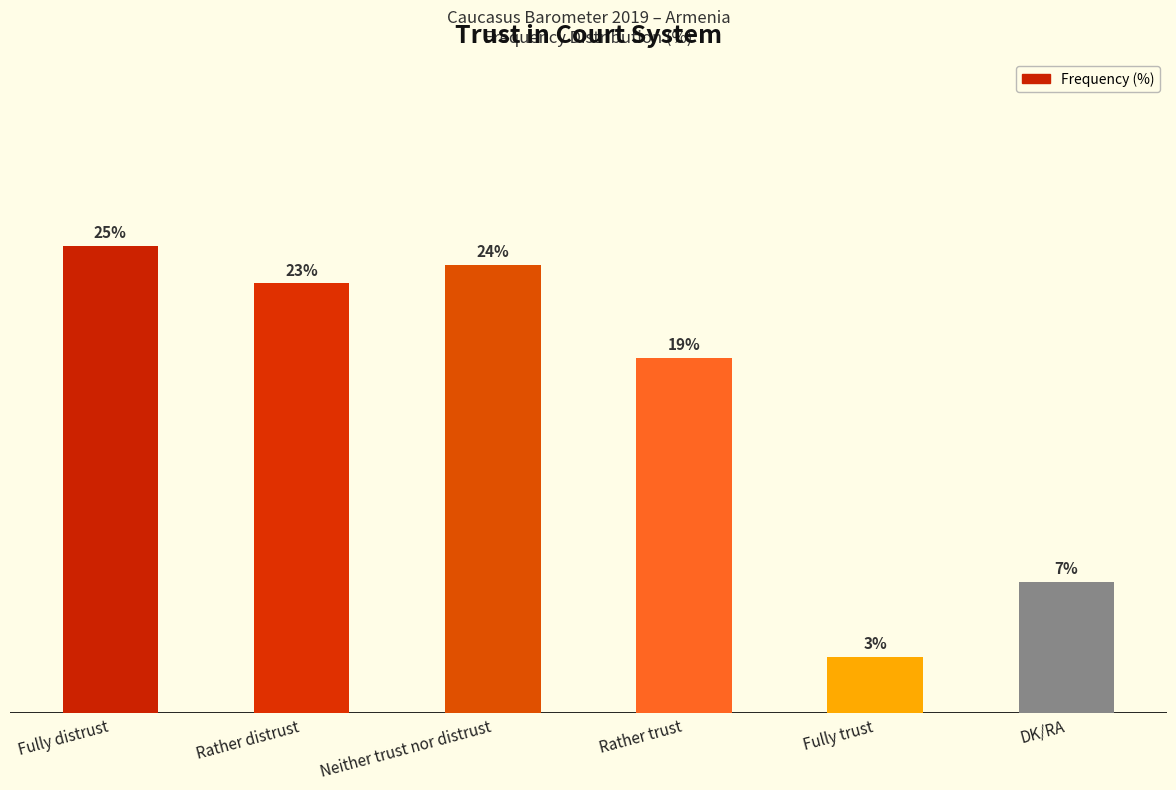

At which label is the value closest to 14?

Rather trust